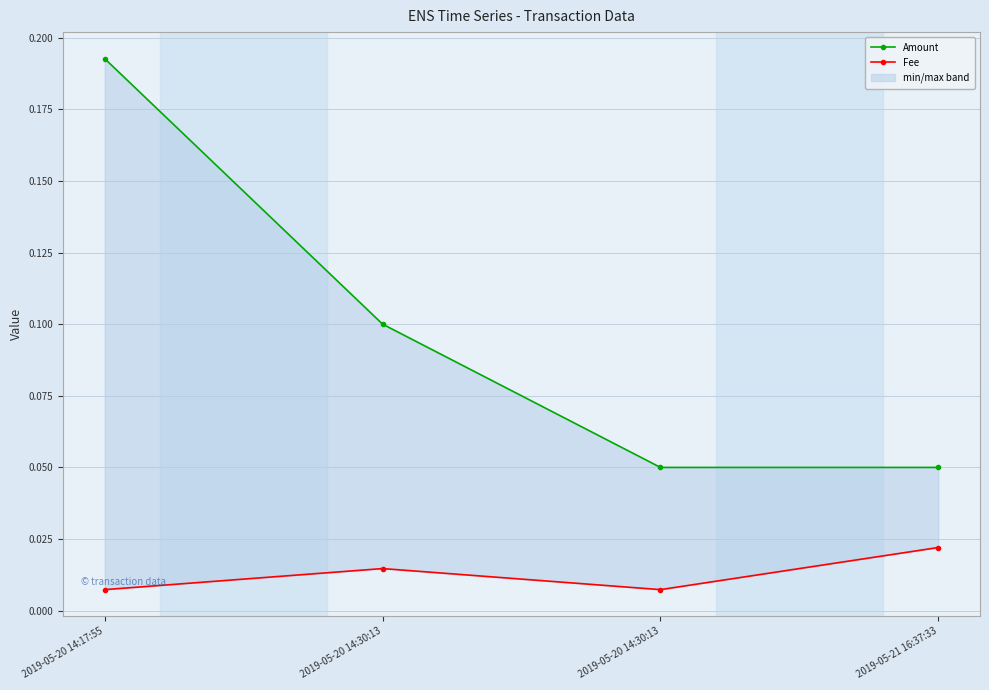

Is it true that Fee equals 0.0 at 2019-05-21 16:37:33?

True